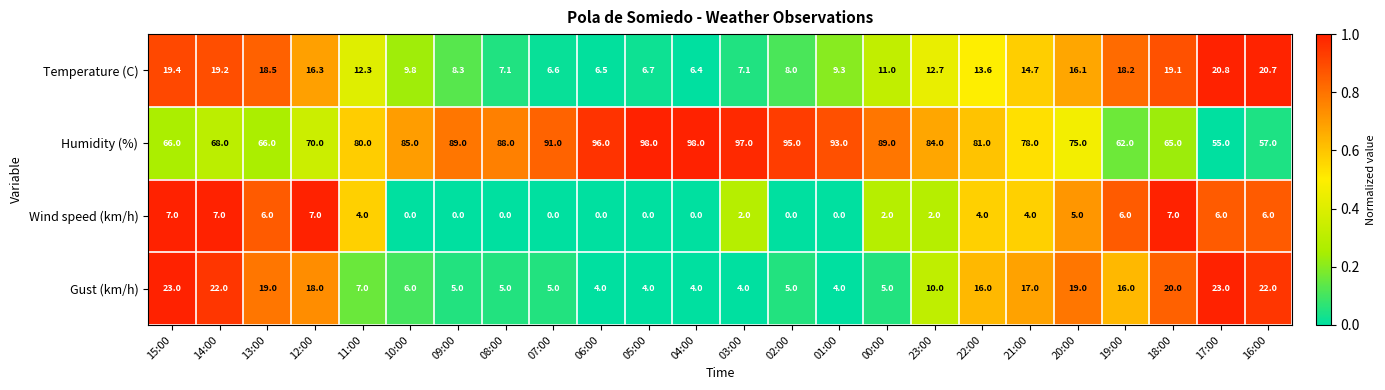

The Gust (km/h) series shows 20.0 at 18:00. True or false?

True